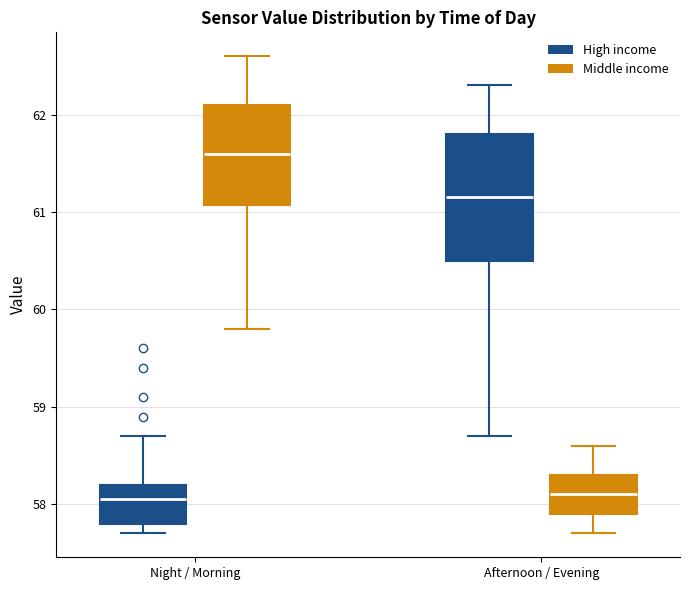

Reading left to right, transcribe this box plot: for each box, give where its median line is, the range the box spans, and where its two whiskers end, as read against the y-axis. The values are not printed on the chart, so give them approximately, as read against the axis.

Night / Morning (High income): median 58.1, box 57.8 to 58.2, whiskers 57.7 to 58.7
Night / Morning (Middle income): median 61.6, box 61.1 to 62.1, whiskers 59.8 to 62.6
Afternoon / Evening (High income): median 61.2, box 60.5 to 61.8, whiskers 58.7 to 62.3
Afternoon / Evening (Middle income): median 58.1, box 57.9 to 58.3, whiskers 57.7 to 58.6